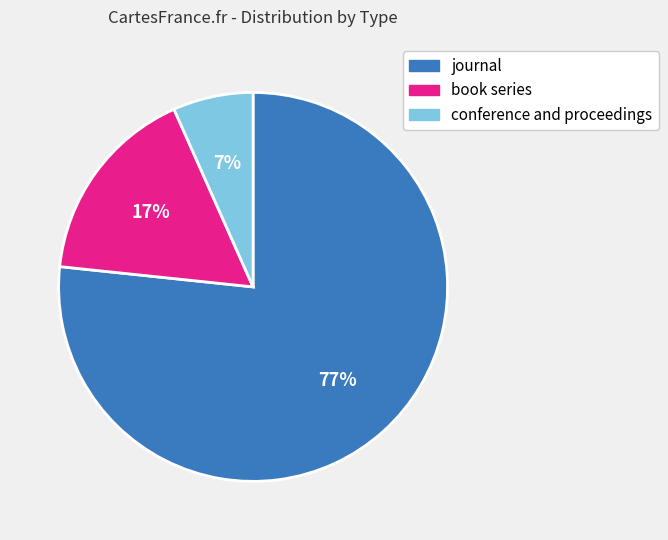

Which slice is the largest?

journal